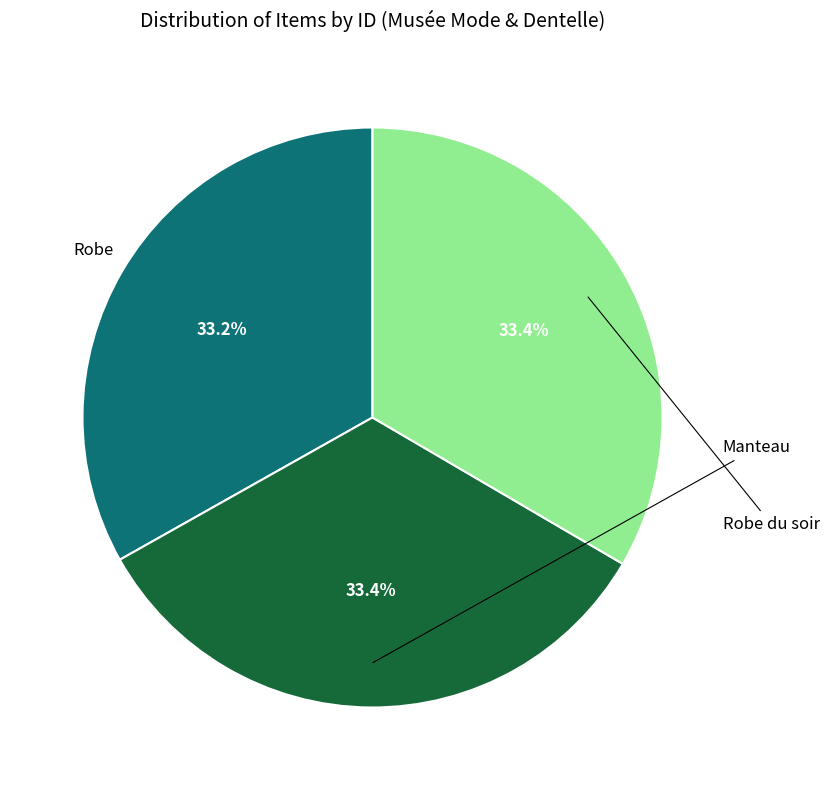

Which slice is the largest?

Robe du soir